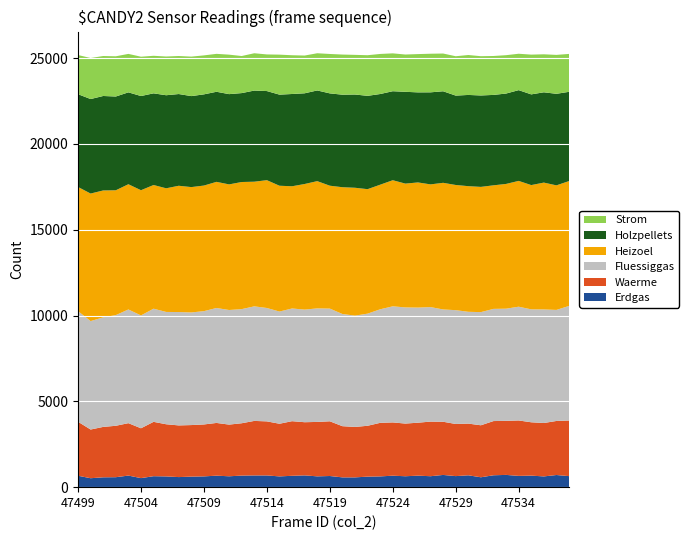

Reading left to right, list all the values displayed in this chart.

Erdgas: 665	521	574	580	675	527	639	626	587	614	628	669	634	674	683	683	627	662	686	630	650	570	570	613	627	668	636	670	638	712	644	691	576	693	714	657	672	626	708	643
Waerme: 3146	2837	2937	2996	3054	2904	3167	3039	3011	3004	3026	3073	3011	3050	3177	3150	3068	3182	3098	3171	3188	2983	2939	2964	3121	3104	3069	3086	3182	3099	3037	3012	3030	3158	3149	3229	3108	3112	3149	3241
Fluessiggas: 6447	6317	6384	6448	6624	6575	6592	6544	6605	6562	6601	6697	6677	6649	6675	6606	6537	6566	6562	6614	6566	6537	6485	6533	6615	6765	6768	6707	6672	6543	6632	6514	6593	6536	6536	6628	6580	6617	6470	6675
Heizoel: 7232	7432	7392	7273	7296	7295	7206	7204	7357	7303	7317	7349	7318	7406	7262	7447	7330	7121	7317	7415	7160	7386	7450	7252	7259	7346	7213	7291	7149	7378	7293	7320	7296	7199	7268	7330	7240	7390	7257	7275
Holzpellets: 5406	5506	5504	5464	5354	5488	5341	5422	5345	5302	5314	5249	5259	5181	5310	5192	5308	5376	5285	5284	5379	5391	5433	5438	5284	5186	5348	5248	5363	5334	5208	5315	5327	5268	5266	5288	5285	5261	5334	5200
Strom: 2281	2391	2328	2343	2240	2290	2188	2256	2215	2300	2270	2209	2300	2159	2174	2134	2330	2258	2199	2167	2296	2338	2310	2366	2334	2206	2173	2230	2249	2199	2293	2326	2287	2267	2235	2120	2316	2214	2267	2208